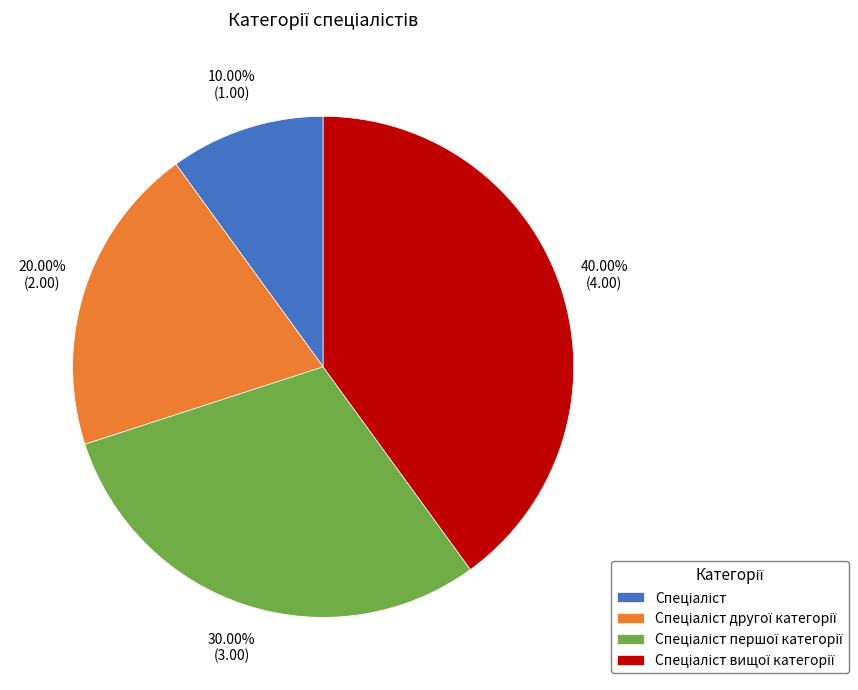

Is there a majority slice in this chart?

No